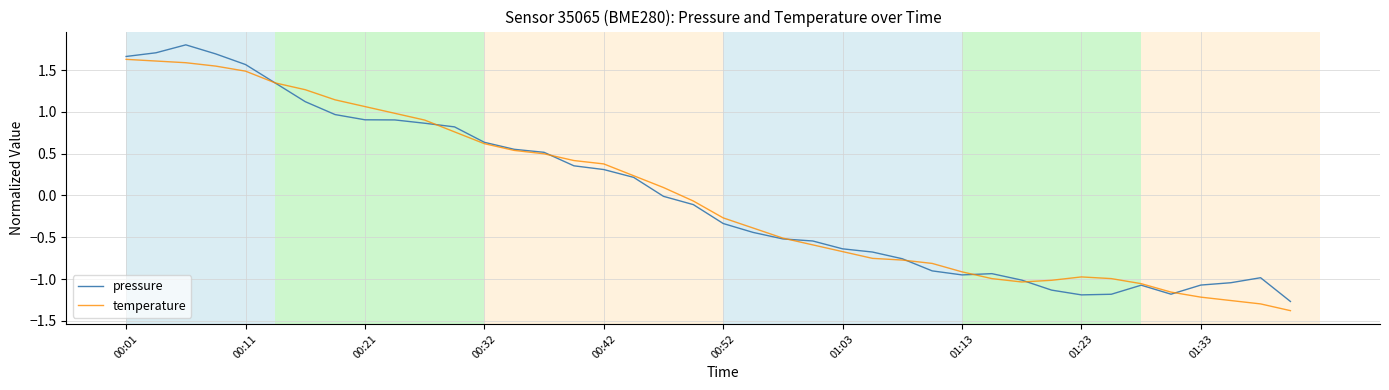

Rank the series by their maximum value, from lowest to highest.

temperature, pressure